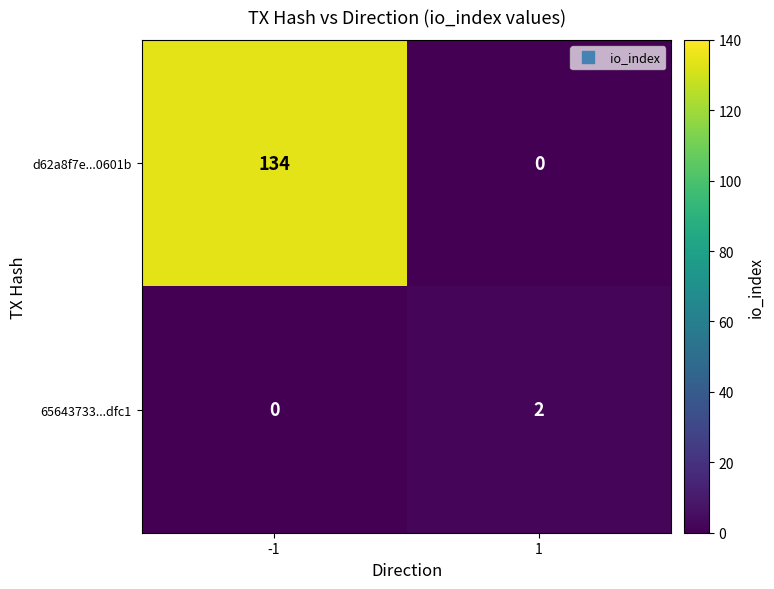

Which series has the largest total across all categories?

d62a8f7e...0601b